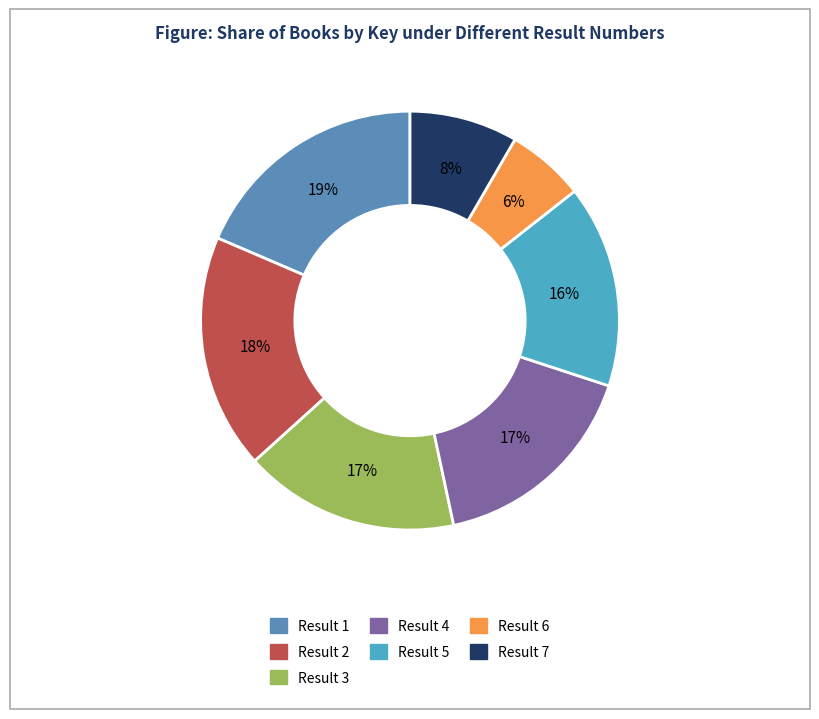

Which slice is the largest?

1